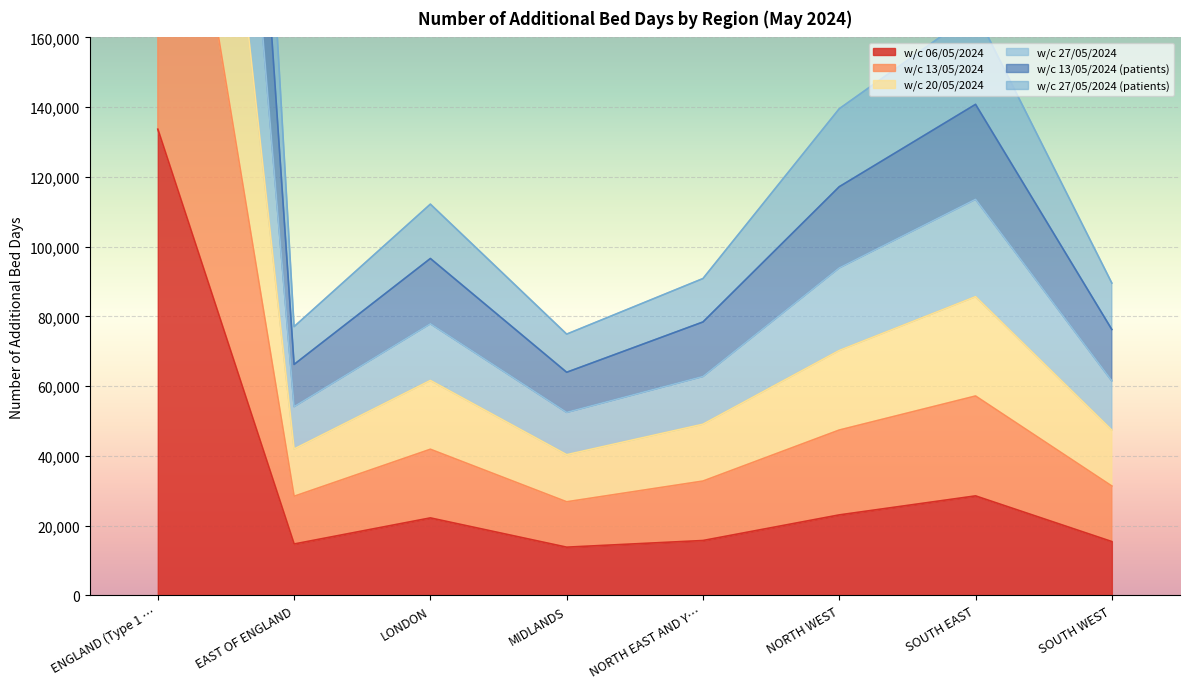

What is the minimum value shown in the chart?

13844